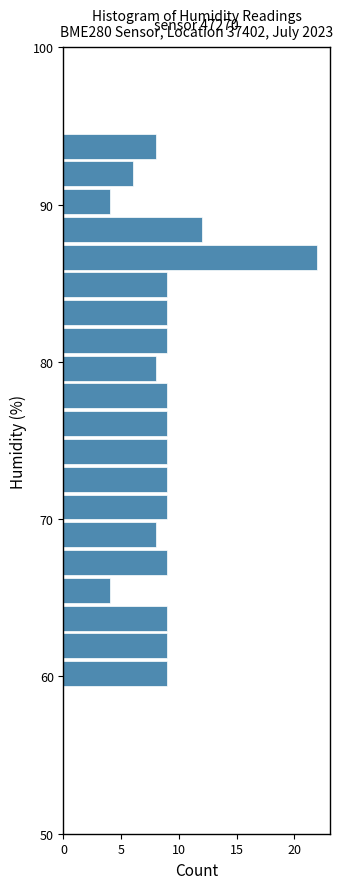

Read against the y-axis, roughly where is the centre of the longest bar?

87